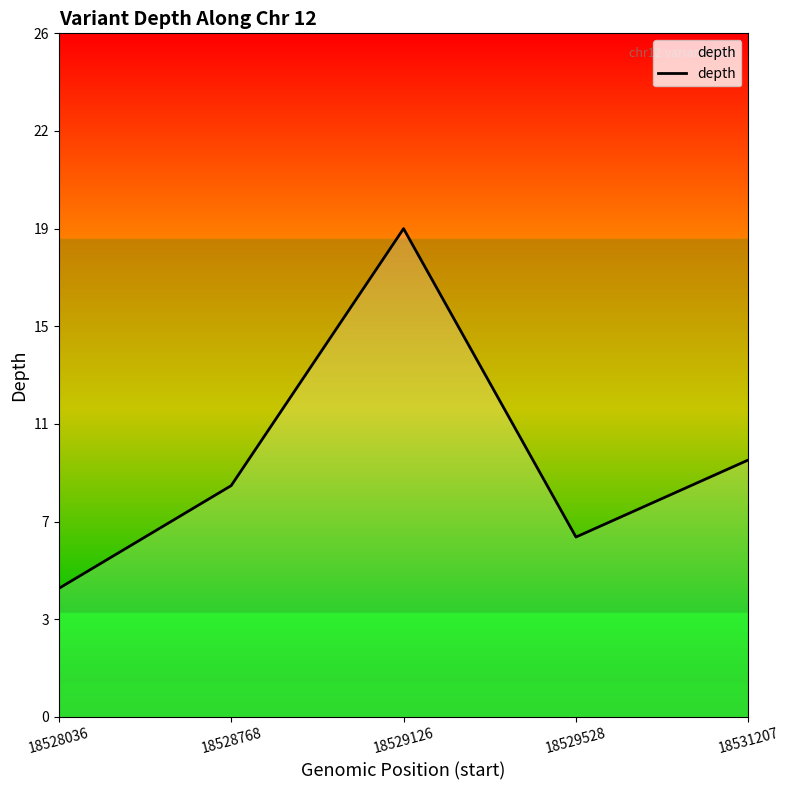

Which category has the highest value across all series?

18529126